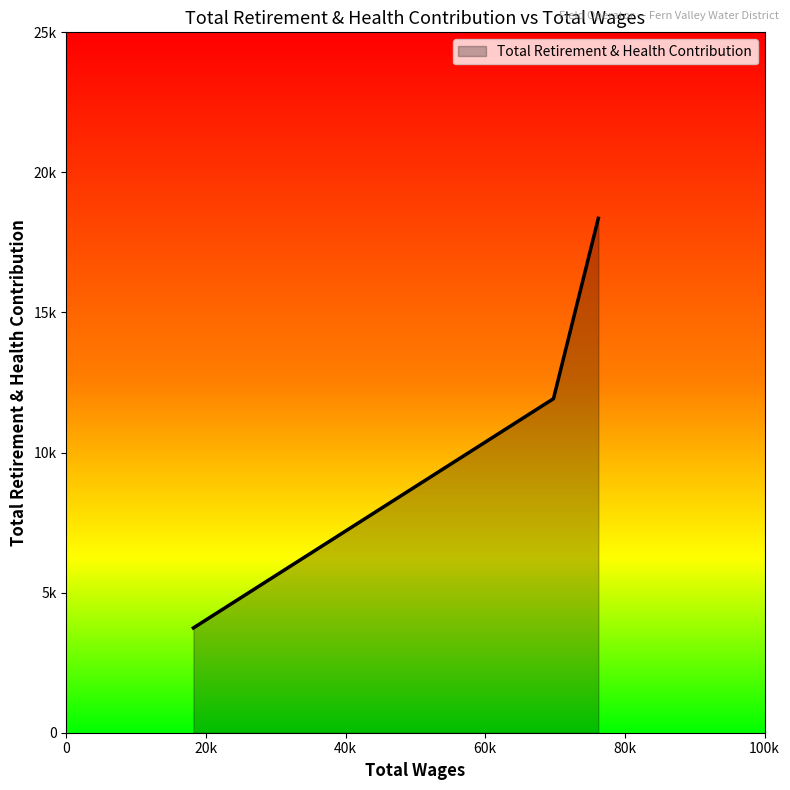

Reading left to right, list all the values displayed in this chart.

3741	11923	18361